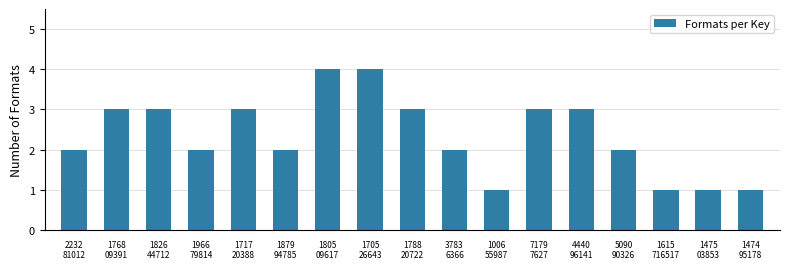

Reading left to right, list all the values displayed in this chart.

2	3	3	2	3	2	4	4	3	2	1	3	3	2	1	1	1